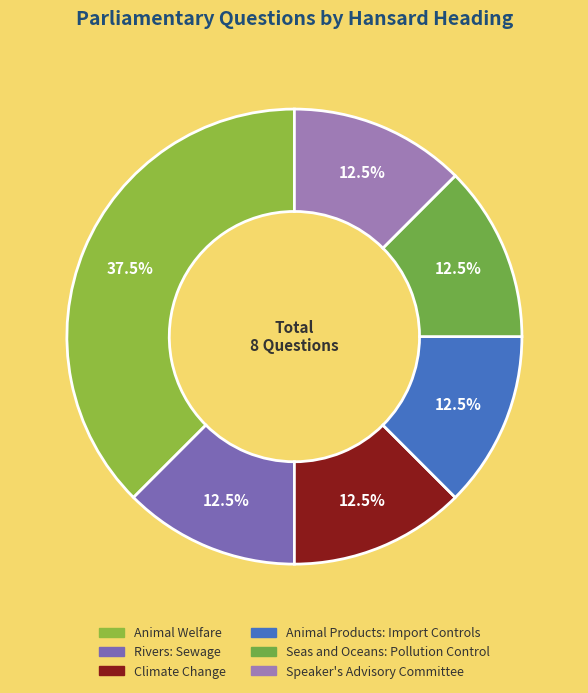

To the nearest percent, what is the average slice percentage?

17%